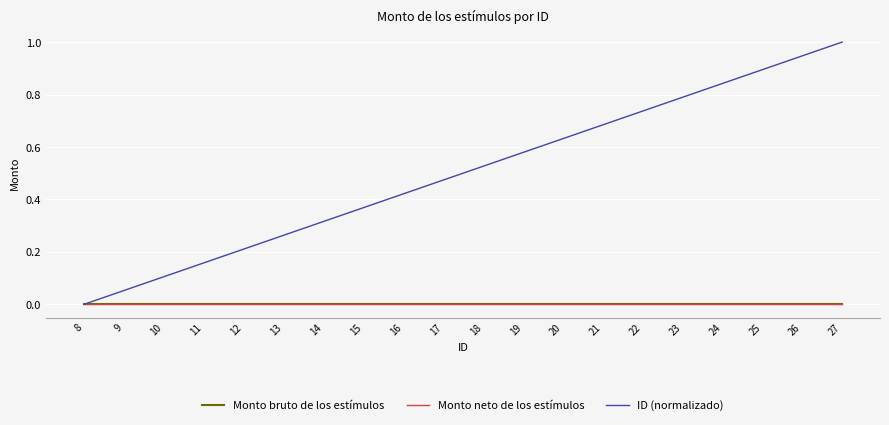

Reading left to right, extract all data points from this chart.

Monto bruto de los estímulos: 8=0.0	9=0.0	10=0.0	11=0.0	12=0.0	13=0.0	14=0.0	15=0.0	16=0.0	17=0.0	18=0.0	19=0.0	20=0.0	21=0.0	22=0.0	23=0.0	24=0.0	25=0.0	26=0.0	27=0.0
Monto neto de los estímulos: 8=0.0	9=0.0	10=0.0	11=0.0	12=0.0	13=0.0	14=0.0	15=0.0	16=0.0	17=0.0	18=0.0	19=0.0	20=0.0	21=0.0	22=0.0	23=0.0	24=0.0	25=0.0	26=0.0	27=0.0
ID (normalizado): 8=0.0	9=0.1	10=0.1	11=0.2	12=0.2	13=0.3	14=0.3	15=0.4	16=0.4	17=0.5	18=0.5	19=0.6	20=0.6	21=0.7	22=0.7	23=0.8	24=0.8	25=0.9	26=0.9	27=1.0